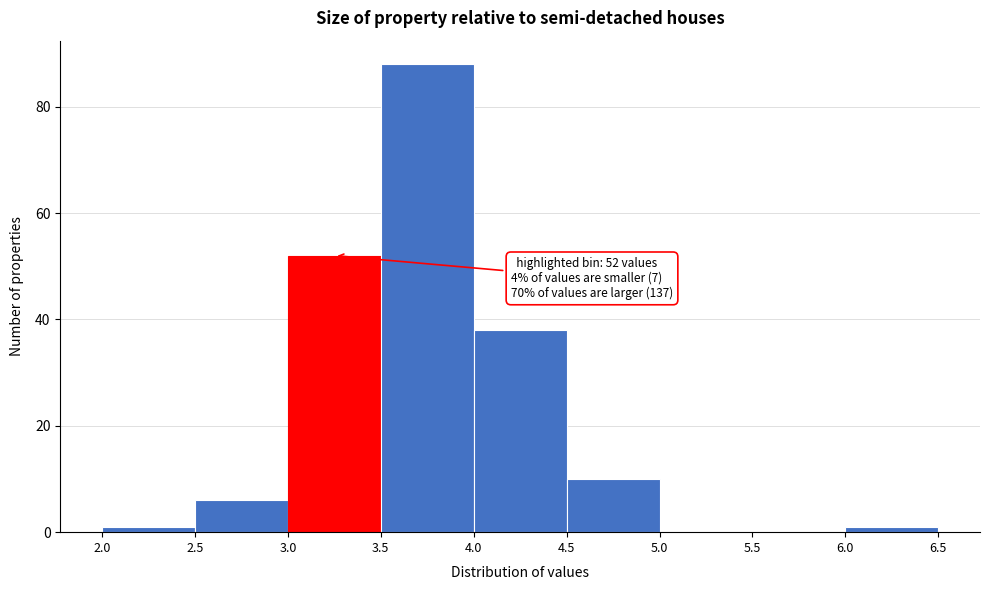

Which range on the x-axis has the tallest bar?

3.5 to 4.0